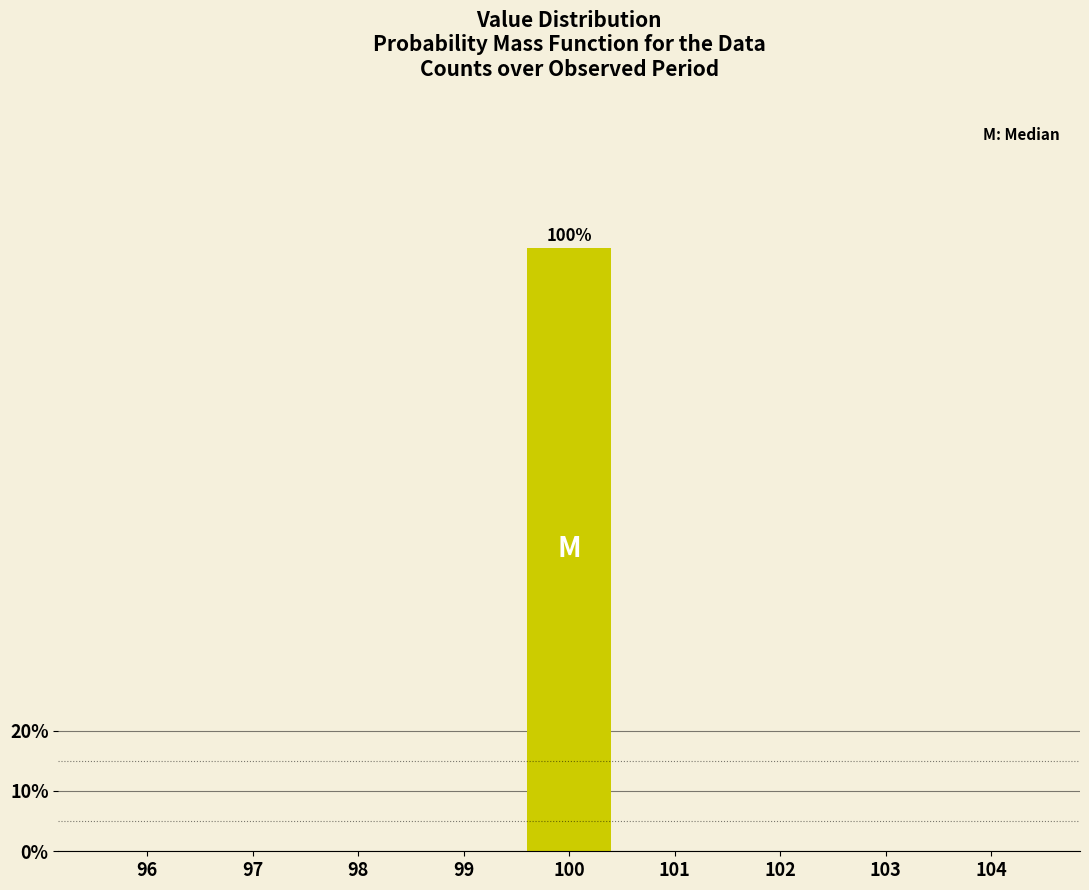

Reading left to right, what are all the values shown in this chart?

96=0	97=0	98=0	99=0	100=100	101=0	102=0	103=0	104=0